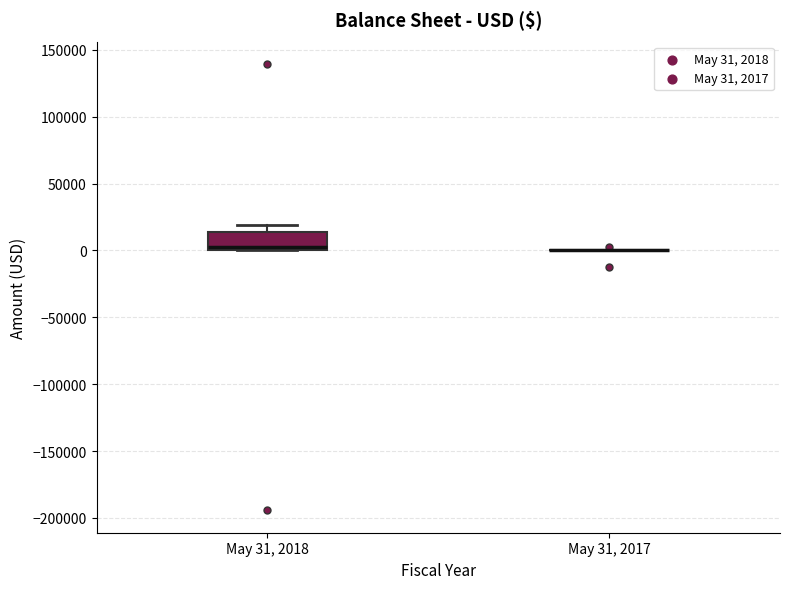

Comparing the boxes themselves (not the whiskers), which one is the tallest?

May 31, 2018